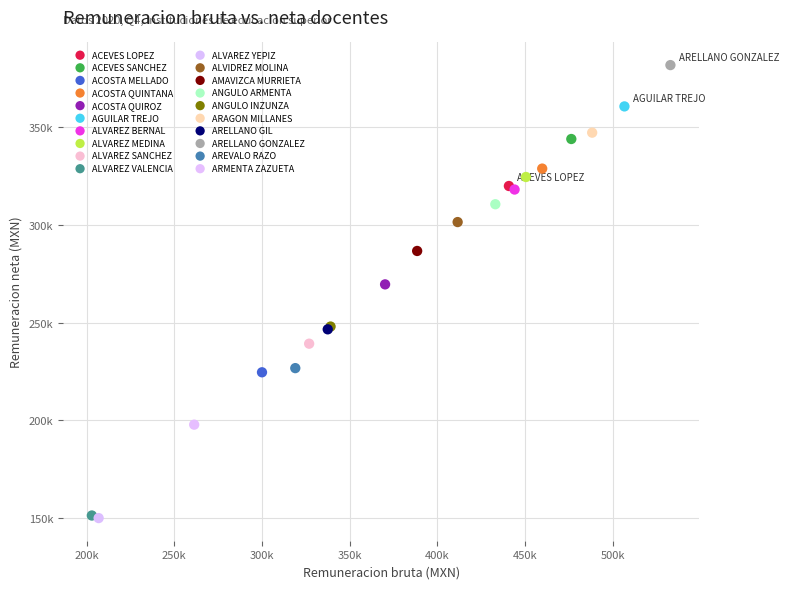

What are all the series names shown in the legend?

ACEVES LOPEZ, ACEVES SANCHEZ, ACOSTA MELLADO, ACOSTA QUINTANA, ACOSTA QUIROZ, AGUILAR TREJO, ALVAREZ BERNAL, ALVAREZ MEDINA, ALVAREZ SANCHEZ, ALVAREZ VALENCIA, ALVAREZ YEPIZ, ALVIDREZ MOLINA, AMAVIZCA MURRIETA, ANGULO ARMENTA, ANGULO INZUNZA, ARAGON MILLANES, ARELLANO GIL, ARELLANO GONZALEZ, AREVALO RAZO, ARMENTA ZAZUETA